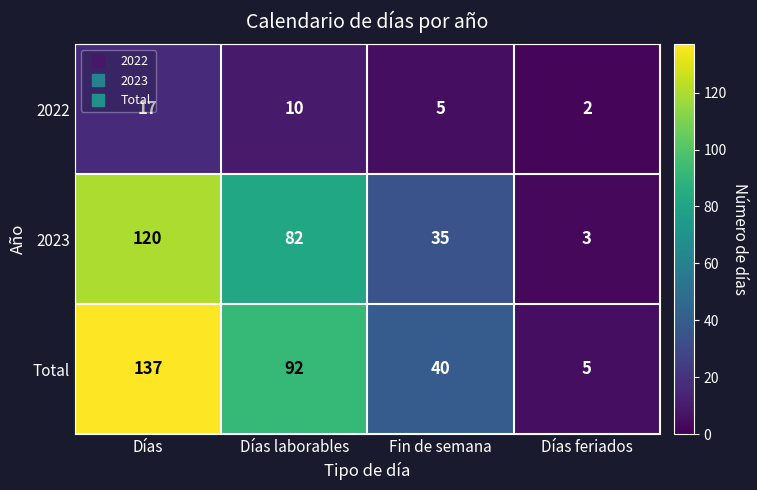

What is the smallest value displayed?

2